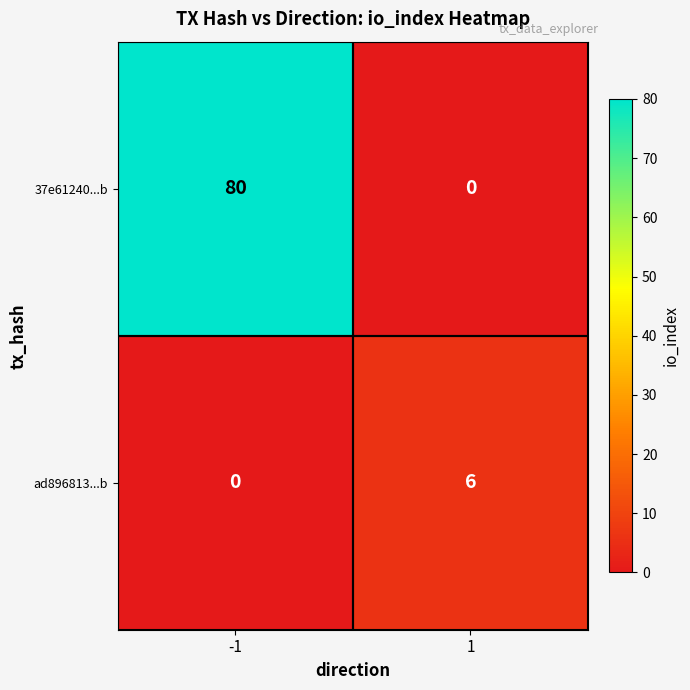

At 1, list the series in order from largest to smallest.

ad896813...b, 37e61240...b